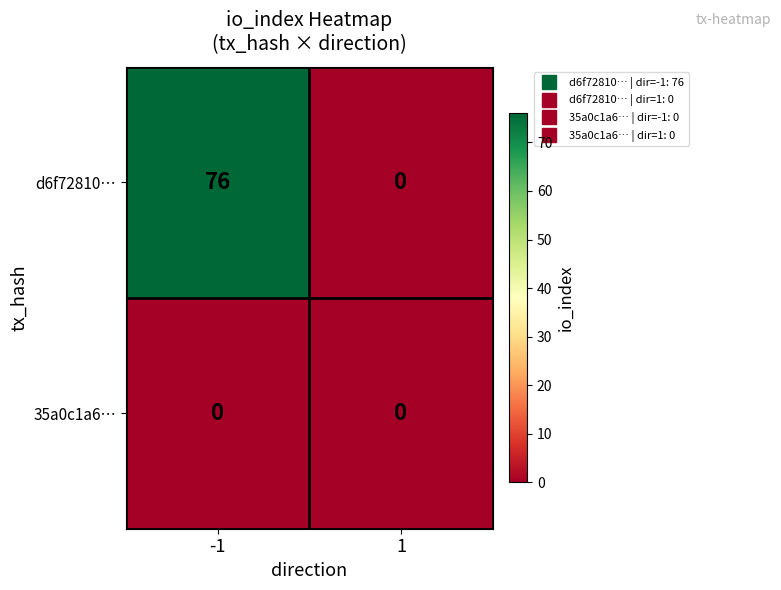

Which series has the widest spread of values?

d6f72810…